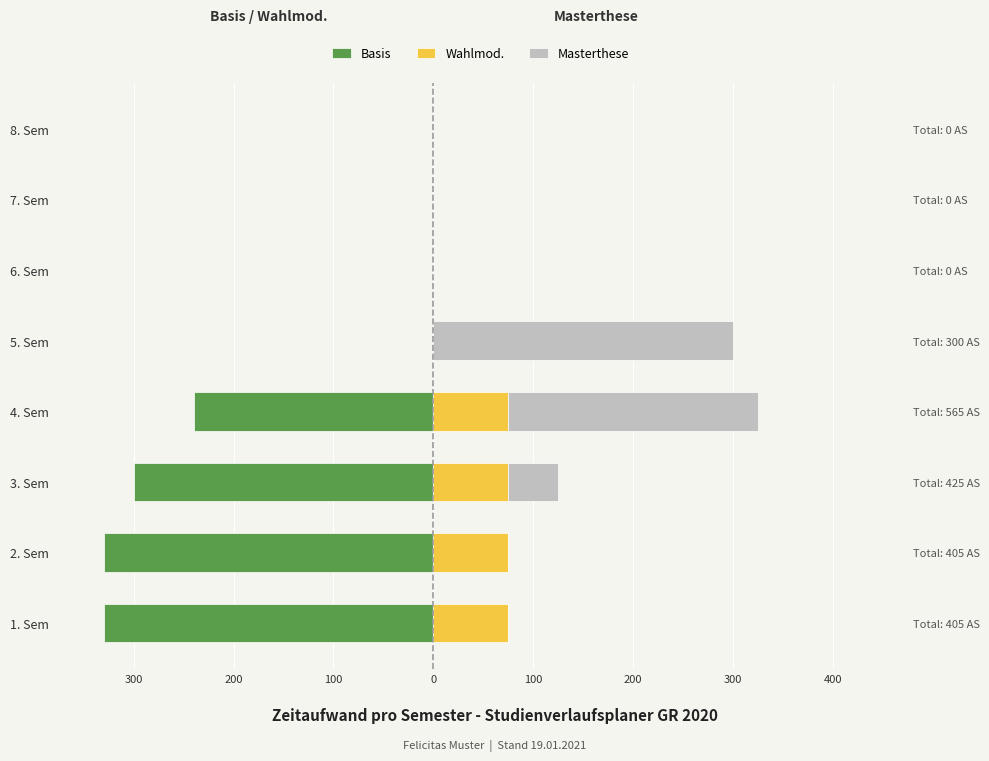

What are all the series names shown in the legend?

Basis, Wahlmod., Masterthese